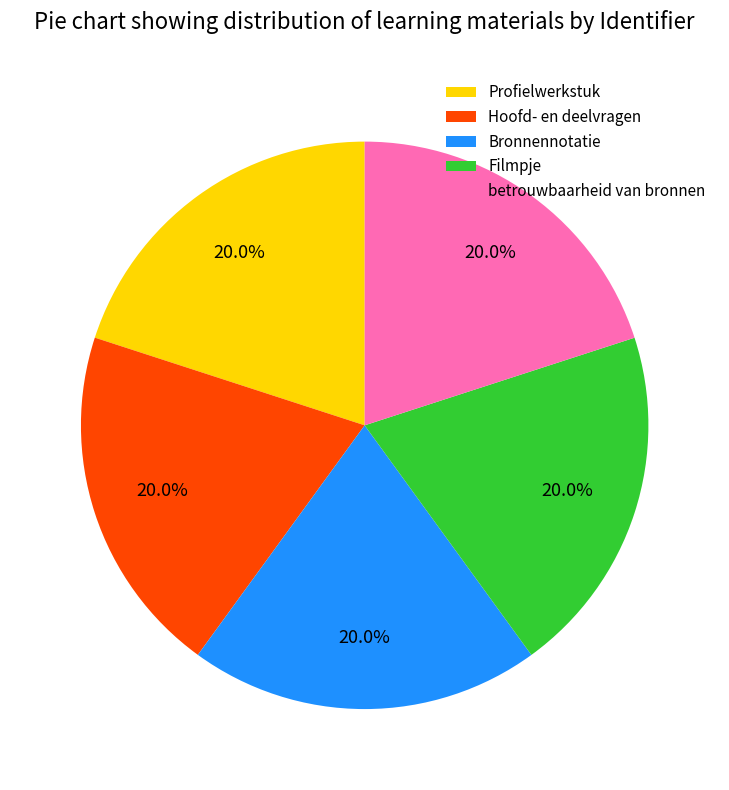

To the nearest percent, what is the average slice percentage?

20%